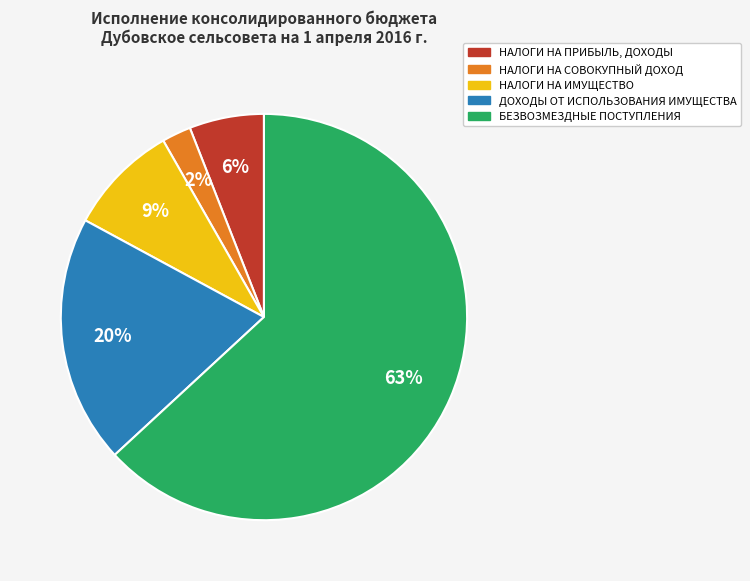

Rank the categories by value from lowest to highest.

НАЛОГИ НА СОВОКУПНЫЙ ДОХОД, НАЛОГИ НА ПРИБЫЛЬ, ДОХОДЫ, НАЛОГИ НА ИМУЩЕСТВО, ДОХОДЫ ОТ ИСПОЛЬЗОВАНИЯ ИМУЩЕСТВА, БЕЗВОЗМЕЗДНЫЕ ПОСТУПЛЕНИЯ